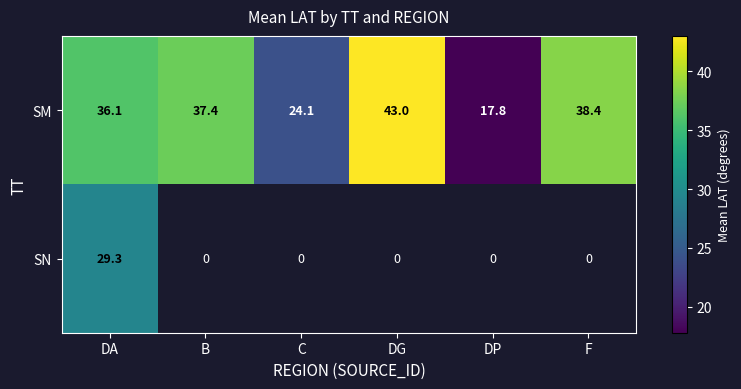

At which label is SM closest to 30?

C